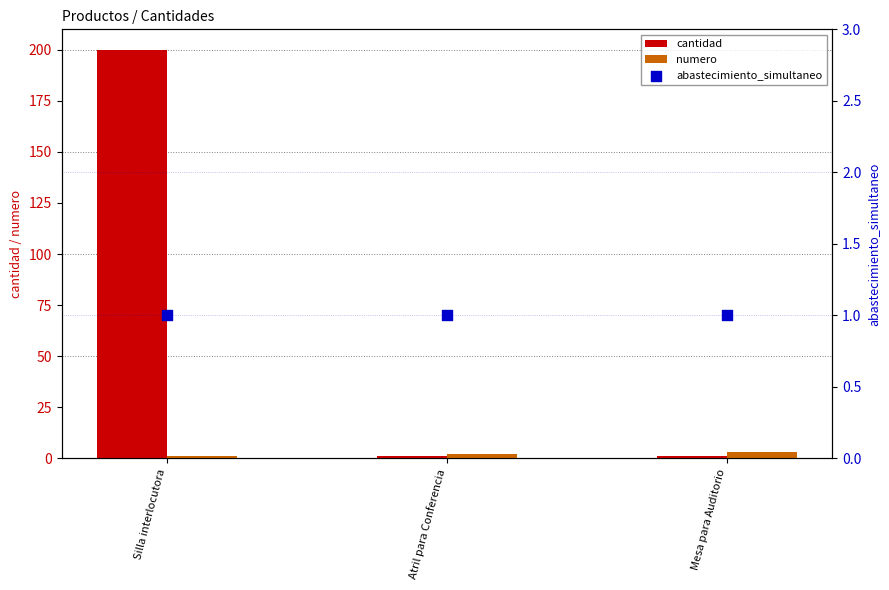

What are all the series names shown in the legend?

cantidad, numero, abastecimiento_simultaneo